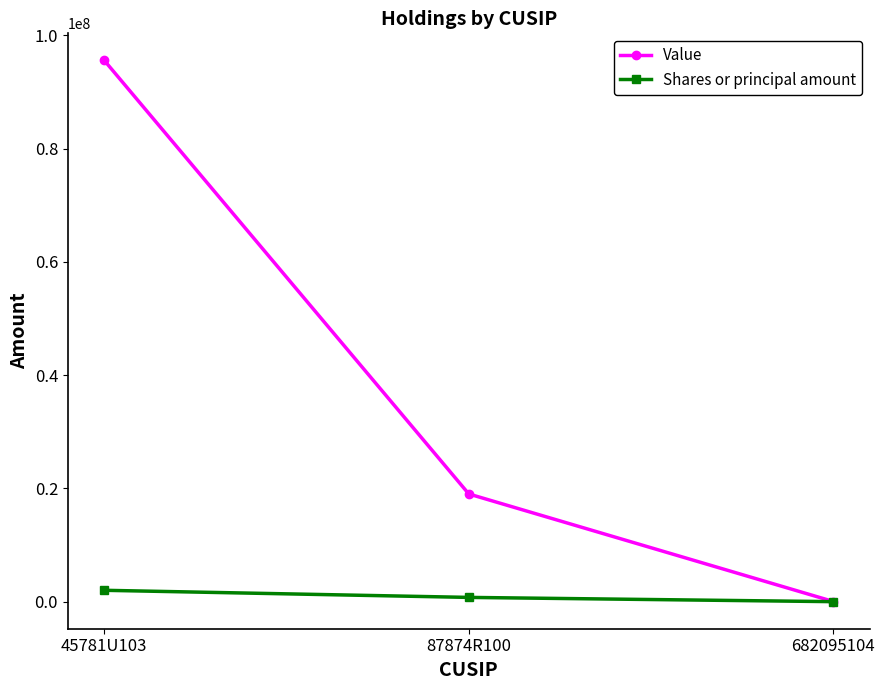

True or false: Value has a value of 18994000 at 87874R100.

True